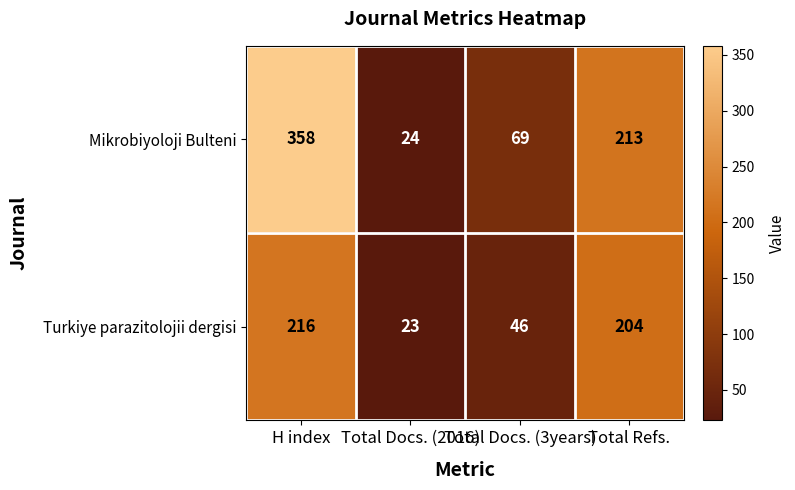

Which series has the largest range (max minus min)?

Mikrobiyoloji Bulteni